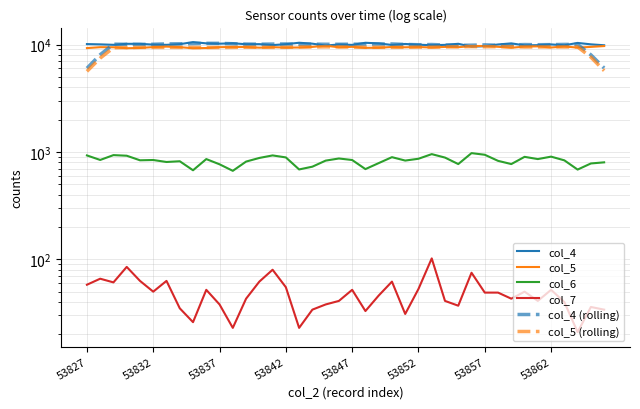

Reading left to right, what are all the values shown in this chart?

col_4: 10097.0	10036.0	9940.0	10153.0	10151.0	9985.0	9933.0	10075.0	10536.0	10257.0	10184.0	10271.0	10066.0	10085.0	9884.0	10070.0	10390.0	10186.0	9779.0	10012.0	9924.0	10382.0	10245.0	9913.0	10122.0	9965.0	9860.0	9927.0	10159.0	9555.0	9652.0	10013.0	10252.0	9825.0	9866.0	10026.0	9843.0	10351.0	10042.0	9844.0
col_5: 9265.0	9447.0	9431.0	9238.0	9292.0	9470.0	9568.0	9456.0	9232.0	9280.0	9450.0	9479.0	9483.0	9350.0	9445.0	9372.0	9385.0	9506.0	9756.0	9430.0	9524.0	9314.0	9337.0	9486.0	9426.0	9478.0	9389.0	9504.0	9446.0	9686.0	9692.0	9529.0	9331.0	9569.0	9622.0	9386.0	9587.0	9366.0	9506.0	9682.0
col_6: 928.0	842.0	934.0	922.0	836.0	841.0	806.0	819.0	675.0	858.0	767.0	667.0	813.0	879.0	928.0	889.0	687.0	729.0	830.0	869.0	841.0	692.0	787.0	894.0	831.0	864.0	954.0	886.0	771.0	975.0	941.0	826.0	771.0	900.0	858.0	904.0	835.0	685.0	781.0	800.0
col_7: 58.0	66.0	61.0	85.0	63.0	50.0	63.0	35.0	26.0	52.0	38.0	23.0	43.0	62.0	80.0	55.0	23.0	34.0	38.0	41.0	52.0	33.0	46.0	62.0	31.0	53.0	102.0	41.0	37.0	75.0	49.0	49.0	43.0	50.0	41.0	52.0	40.0	21.0	36.0	34.0
col_4 (rolling): 6014.6	8045.2	10075.4	10053.0	10032.4	10059.4	10136.0	10157.2	10197.0	10264.6	10262.8	10172.6	10098.0	10075.2	10099.0	10123.0	10061.8	10087.4	10058.2	10056.6	10068.4	10095.2	10117.2	10125.4	10021.0	9957.4	10006.6	9893.2	9830.6	9861.2	9926.2	9859.4	9921.6	9996.4	9962.4	9982.2	10025.6	10021.2	8016.0	6047.4
col_5 (rolling): 5628.6	7476.2	9334.6	9375.6	9399.8	9404.8	9403.6	9401.2	9397.2	9379.4	9384.8	9408.4	9441.4	9425.8	9407.0	9411.6	9492.8	9489.8	9520.2	9506.0	9472.2	9418.2	9417.4	9408.2	9423.2	9456.6	9448.6	9500.6	9543.4	9571.4	9536.8	9561.4	9548.6	9487.4	9499.0	9506.0	9493.4	9505.4	7628.2	5710.8